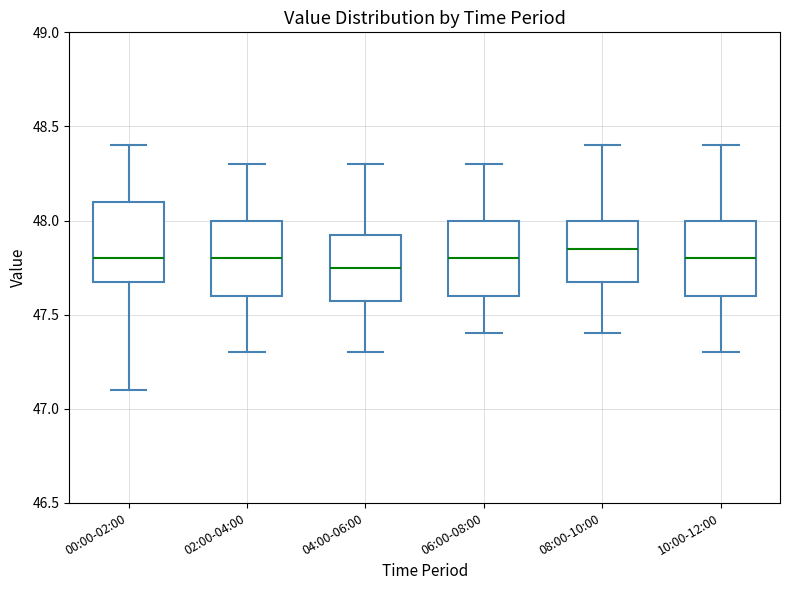

Reading left to right, read every box against the y-axis: the position of its median line, the range the box covers, and the ends of its whiskers. The values are not printed on the chart, so give them approximately, as read against the axis.

00:00-02:00: median 47.80, box 47.70 to 48.10, whiskers 47.10 to 48.40
02:00-04:00: median 47.80, box 47.60 to 48.00, whiskers 47.30 to 48.30
04:00-06:00: median 47.75, box 47.60 to 47.95, whiskers 47.30 to 48.30
06:00-08:00: median 47.80, box 47.60 to 48.00, whiskers 47.40 to 48.30
08:00-10:00: median 47.85, box 47.70 to 48.00, whiskers 47.40 to 48.40
10:00-12:00: median 47.80, box 47.60 to 48.00, whiskers 47.30 to 48.40